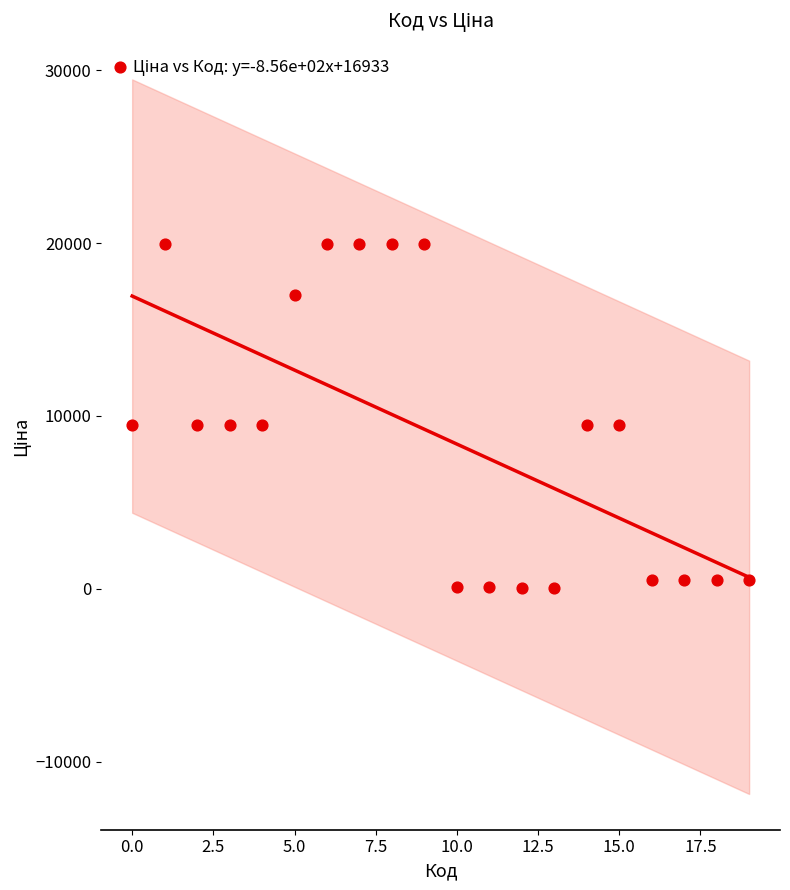

What is the range of Y values (max minus min)?

19907.1